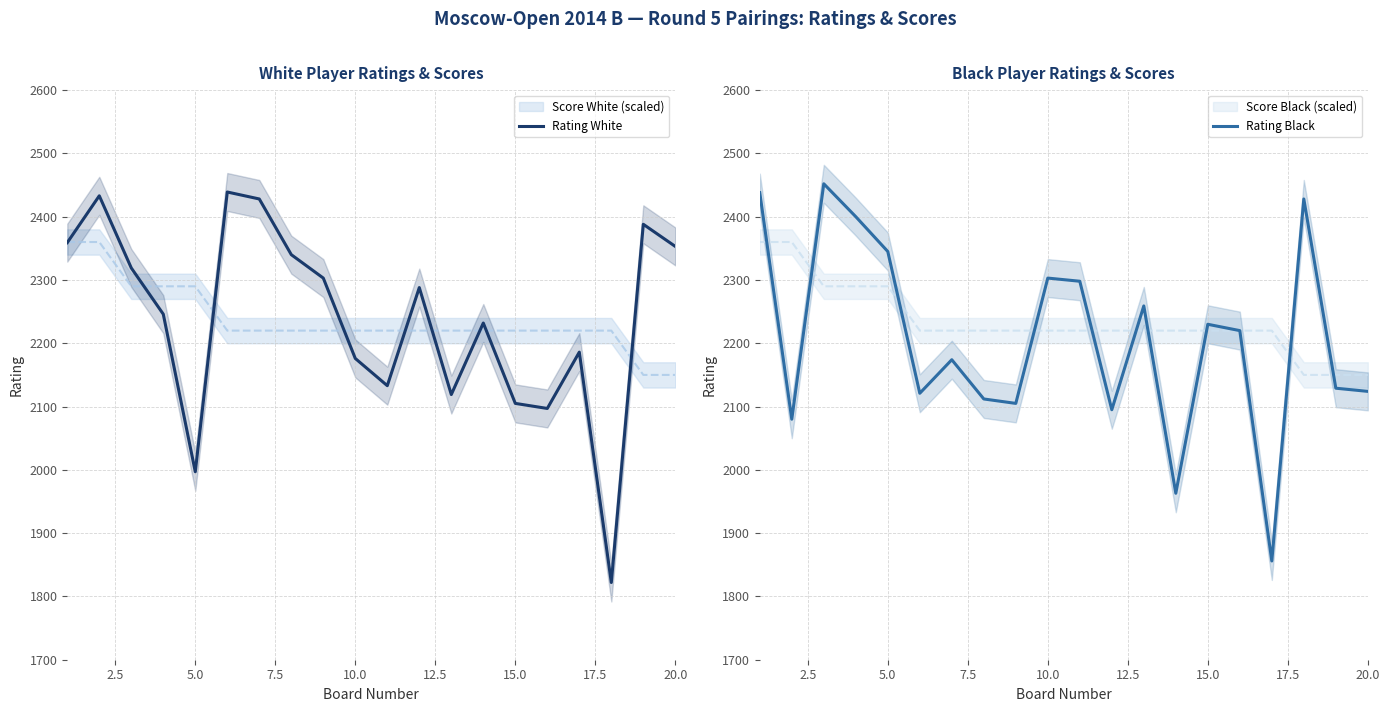

What is the maximum value for Rating White?

2439